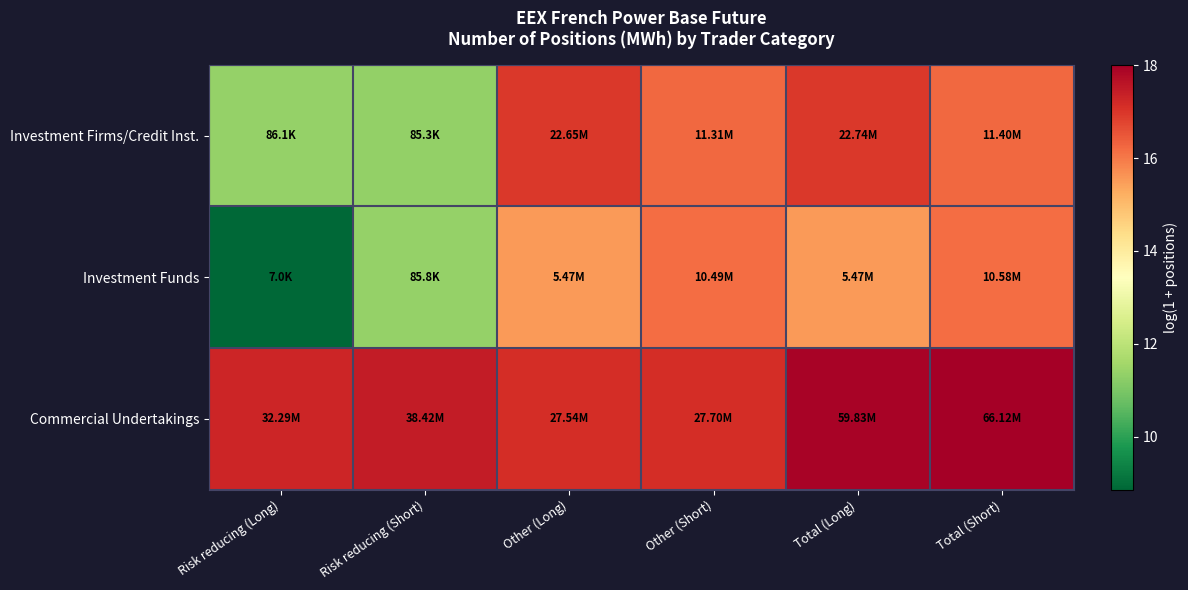

What is the total value across all series at Other (Long)?

49.6